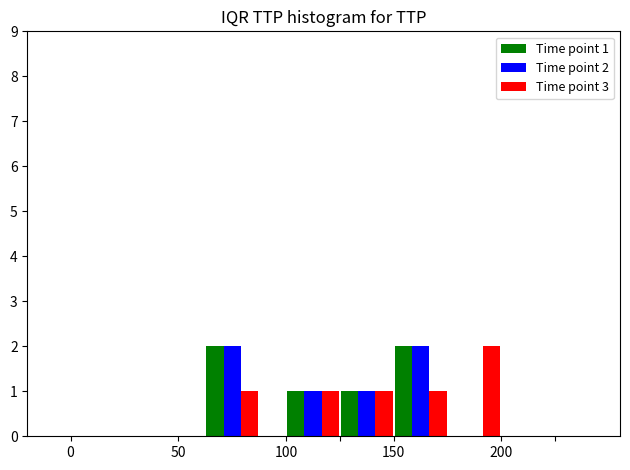

Are the bars horizontal?

No